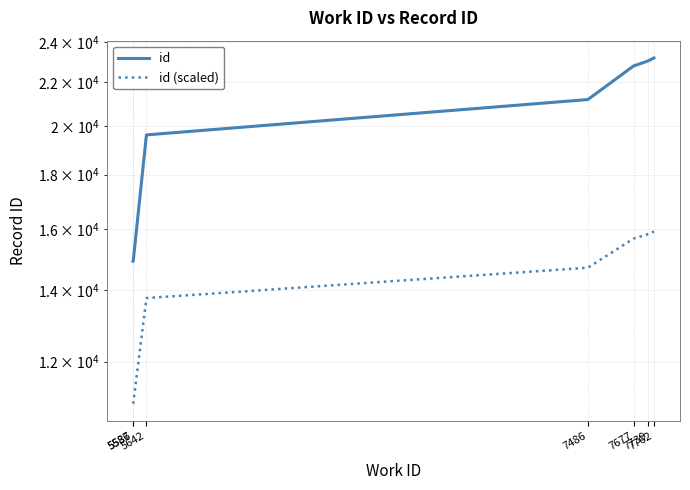

List the labels in order of id (scaled) value, largest first.

7762, 7739, 7677, 7486, 5642, 5587, 5586